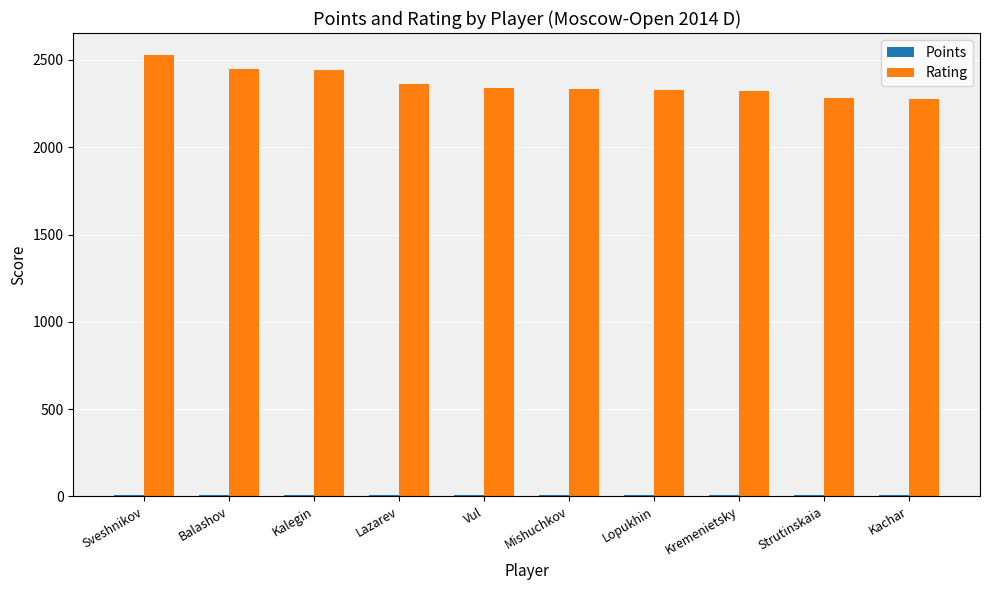

Count the number of categories in the chart.

10